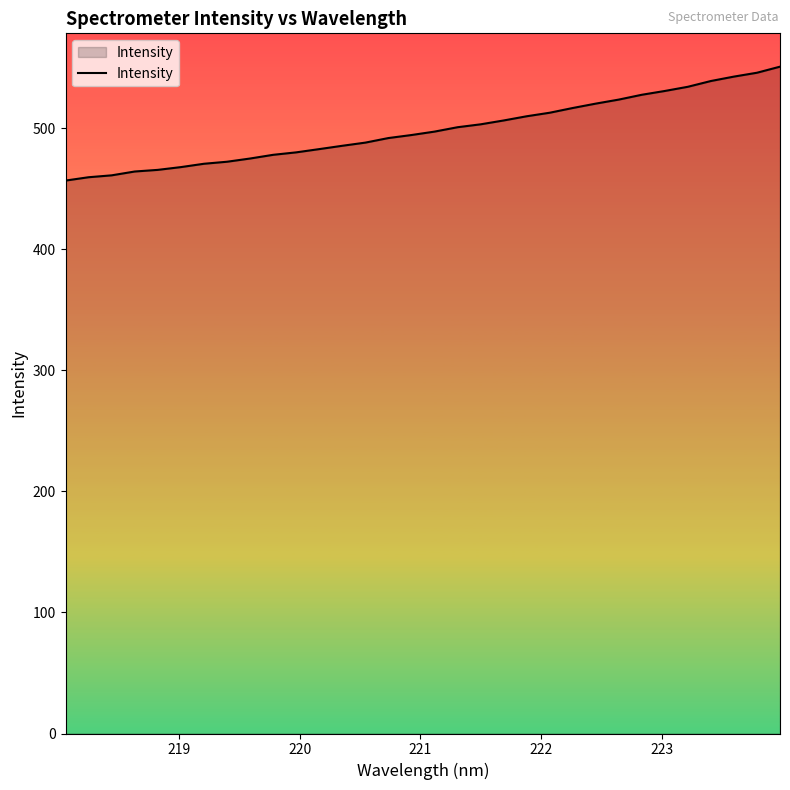

What is the difference between the maximum and minimum values?

94.1